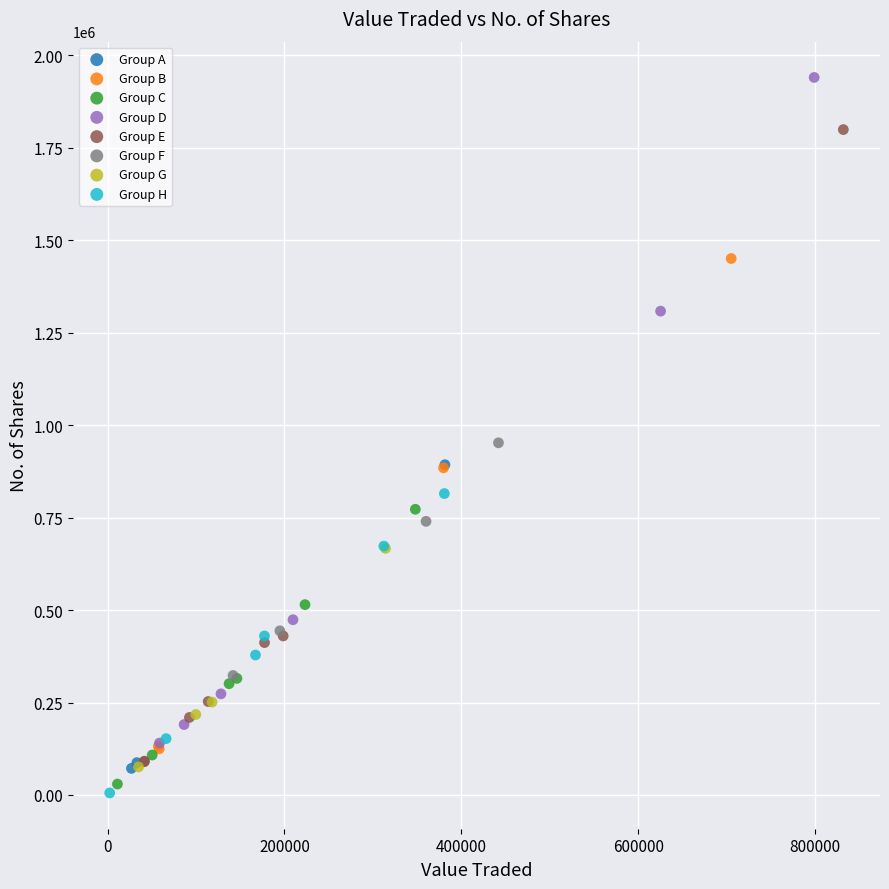

What are all the series names shown in the legend?

Group A, Group B, Group C, Group D, Group E, Group F, Group G, Group H